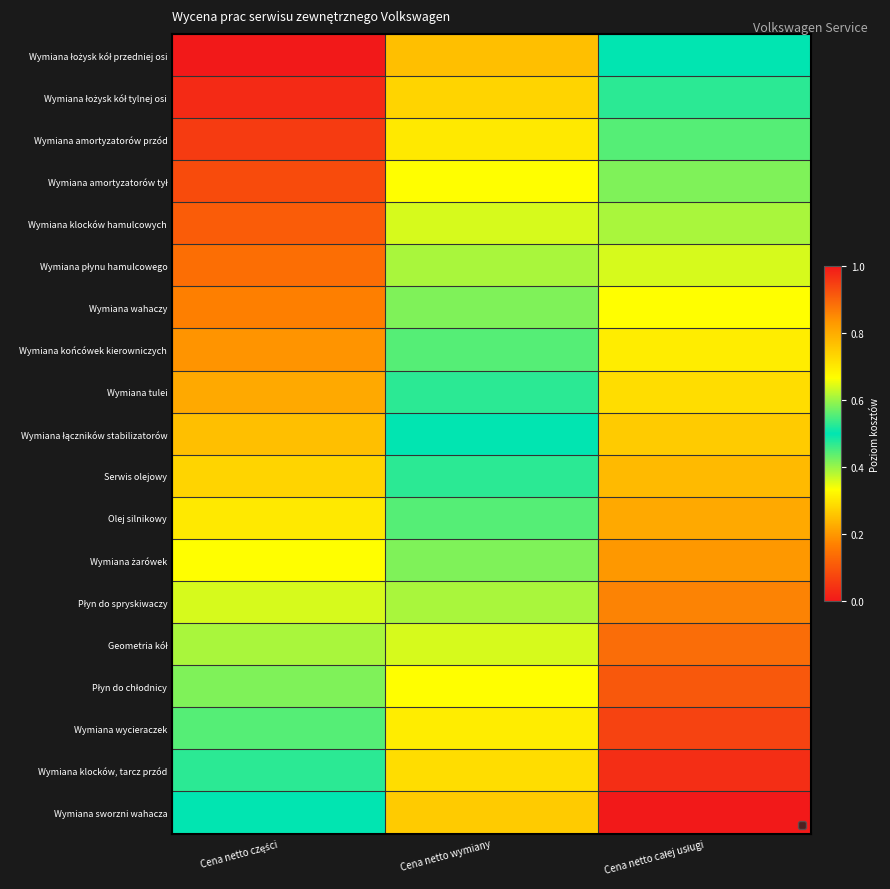

Which has a higher value, Cena netto wymiany or Cena netto części?

Cena netto wymiany